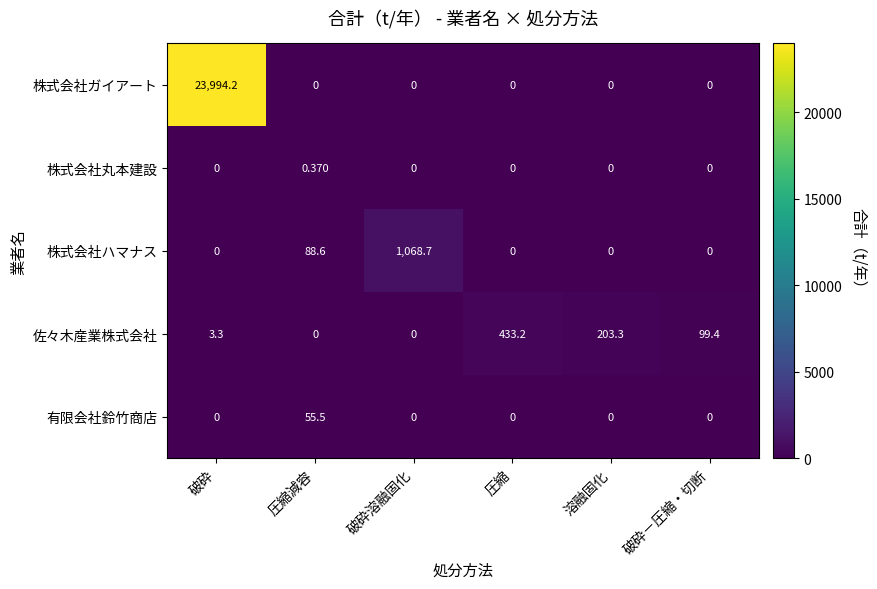

Which series has the largest total across all categories?

株式会社ガイアート